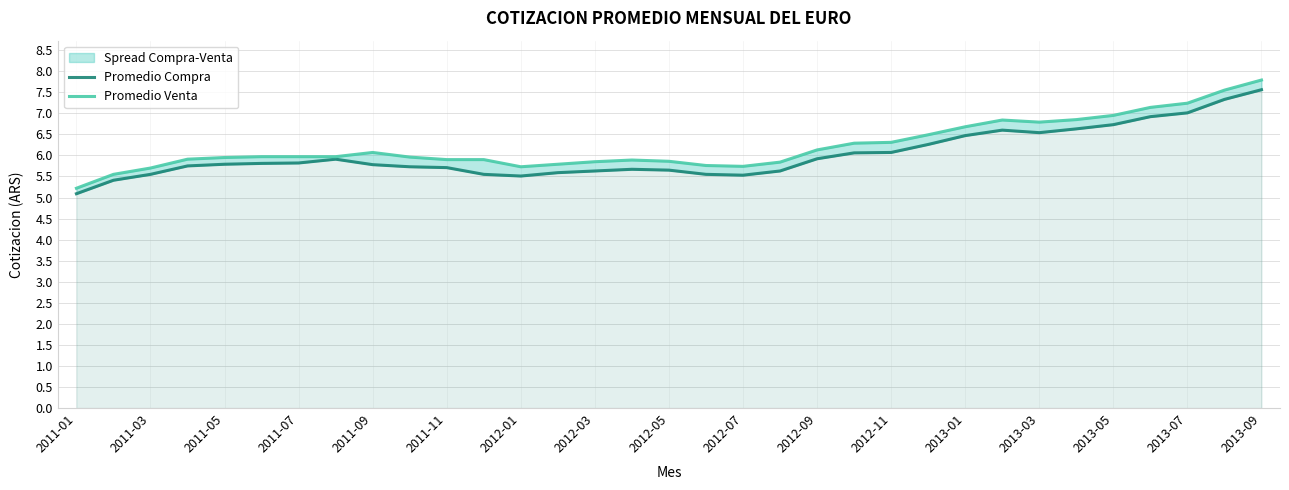

Reading left to right, what are all the values shown in this chart?

Promedio Compra: 5.1	5.4	5.5	5.8	5.8	5.8	5.8	5.9	5.8	5.7	5.7	5.5	5.5	5.6	5.6	5.7	5.7	5.5	5.5	5.6	5.9	6.1	6.1	6.3	6.5	6.6	6.5	6.6	6.7	6.9	7.0	7.3	7.6
Promedio Venta: 5.2	5.5	5.7	5.9	6.0	6.0	6.0	6.0	6.1	6.0	5.9	5.9	5.7	5.8	5.8	5.9	5.9	5.8	5.7	5.8	6.1	6.3	6.3	6.5	6.7	6.8	6.8	6.8	7.0	7.1	7.2	7.5	7.8